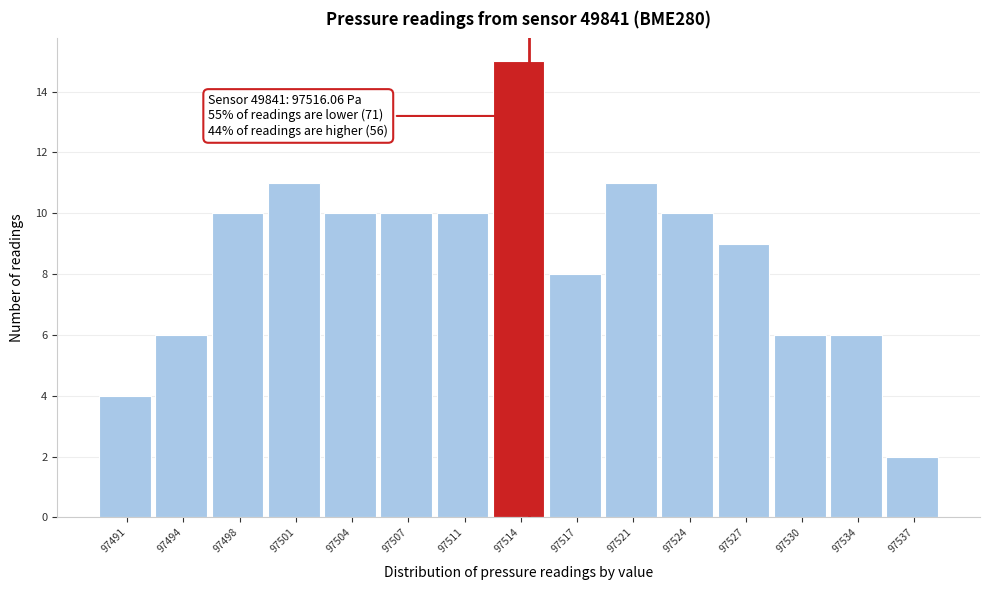

Reading left to right, transcribe all the data shown in this chart.

97491=4	97494=6	97498=10	97501=11	97504=10	97507=10	97511=10	97514=15	97517=8	97521=11	97524=10	97527=9	97530=6	97534=6	97537=2